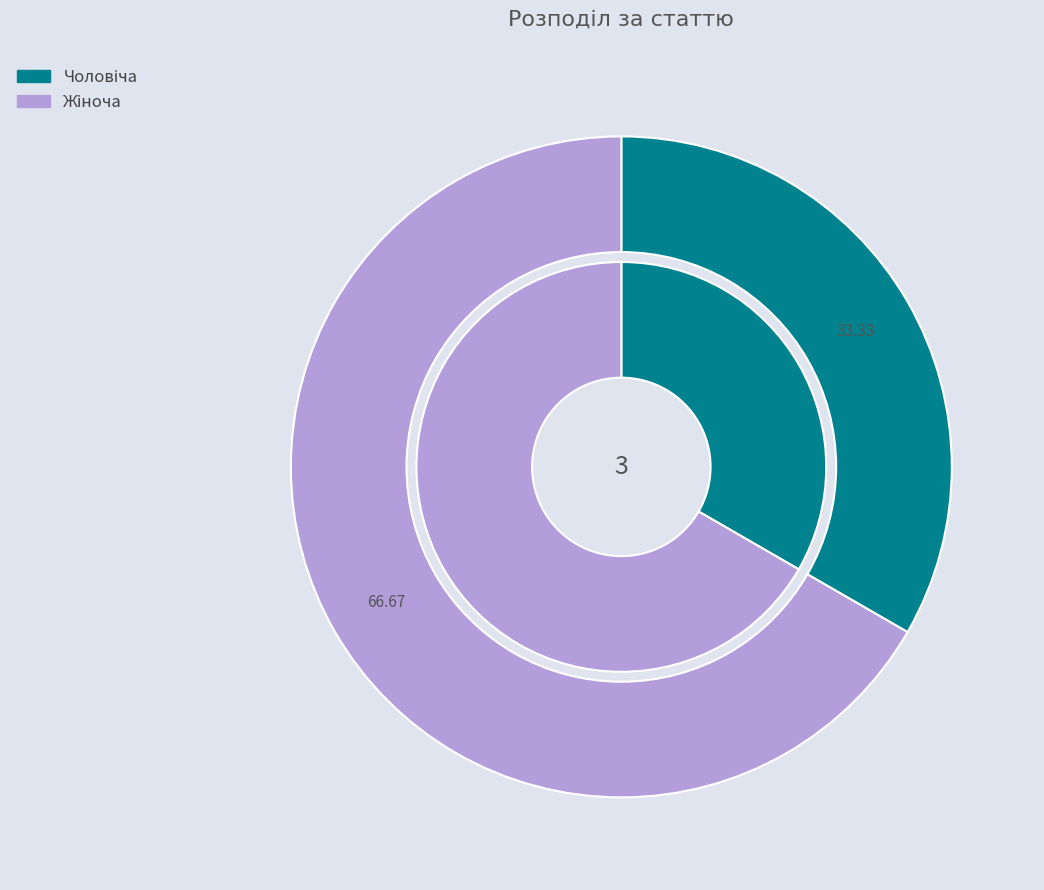

What is the change in value from Чоловіча to Жіноча?

+1